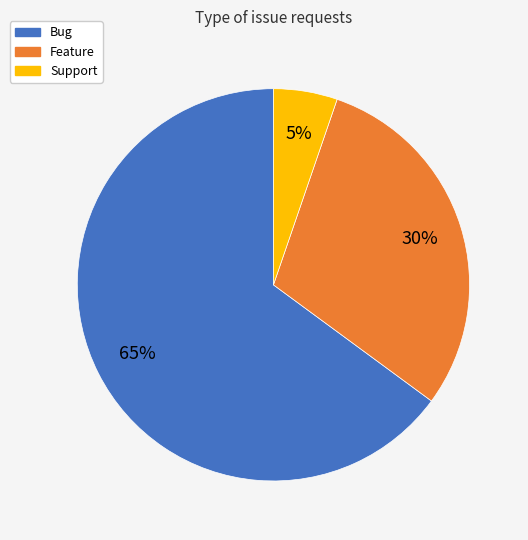

To the nearest percent, what is the average slice percentage?

33%